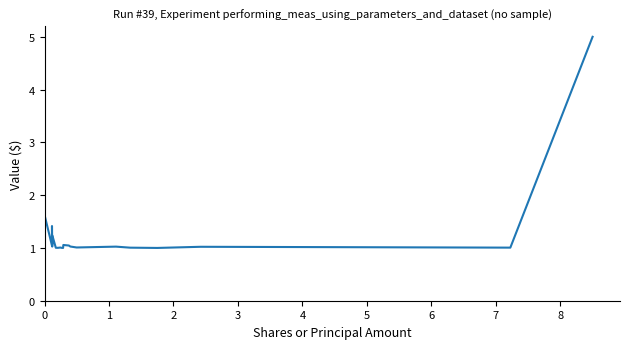

What is the greatest value displayed?

5.0